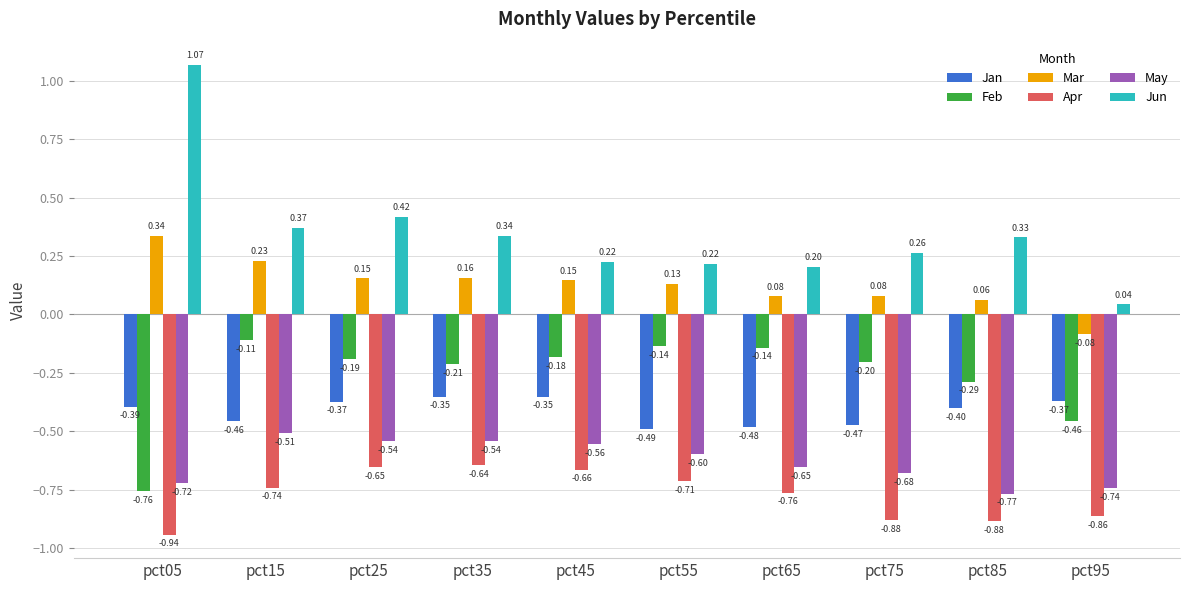

How many data points in Mar are less than 0?

1